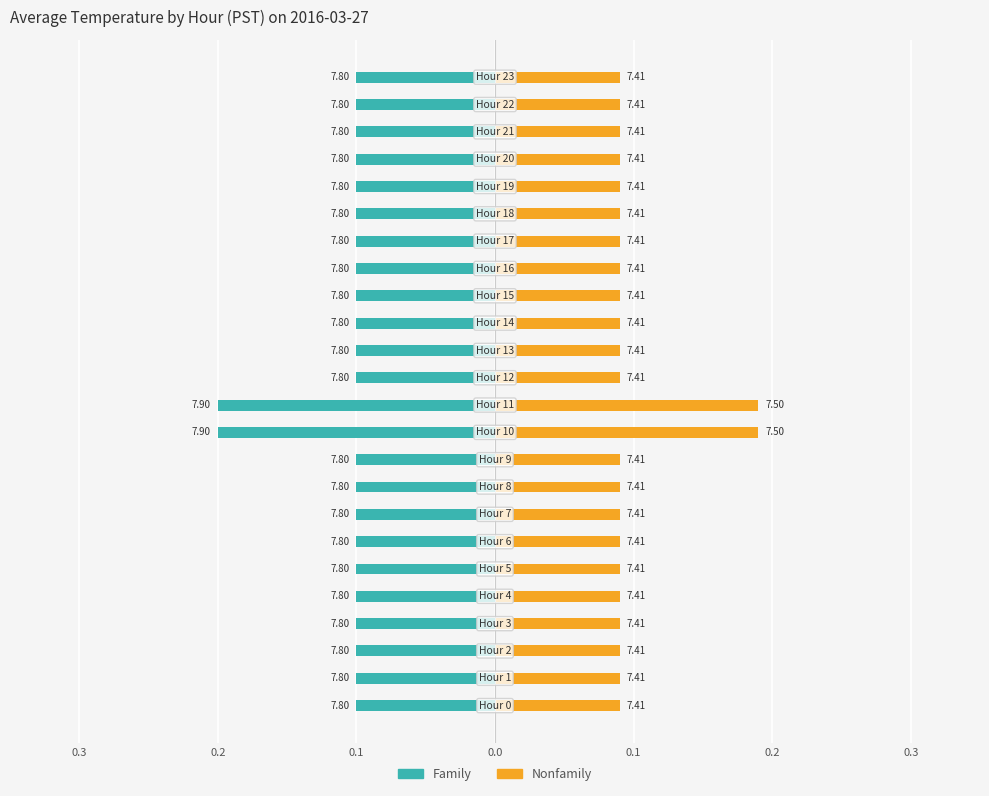

What are all the series names shown in the legend?

Family, Nonfamily